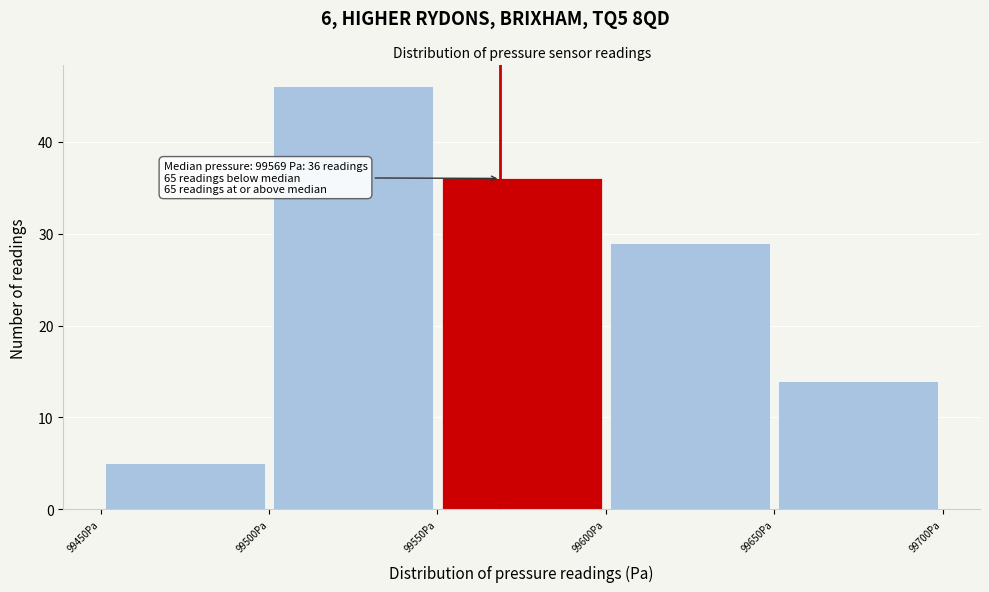

Over which range of the x-axis is the bar tallest?

99500 to 99550